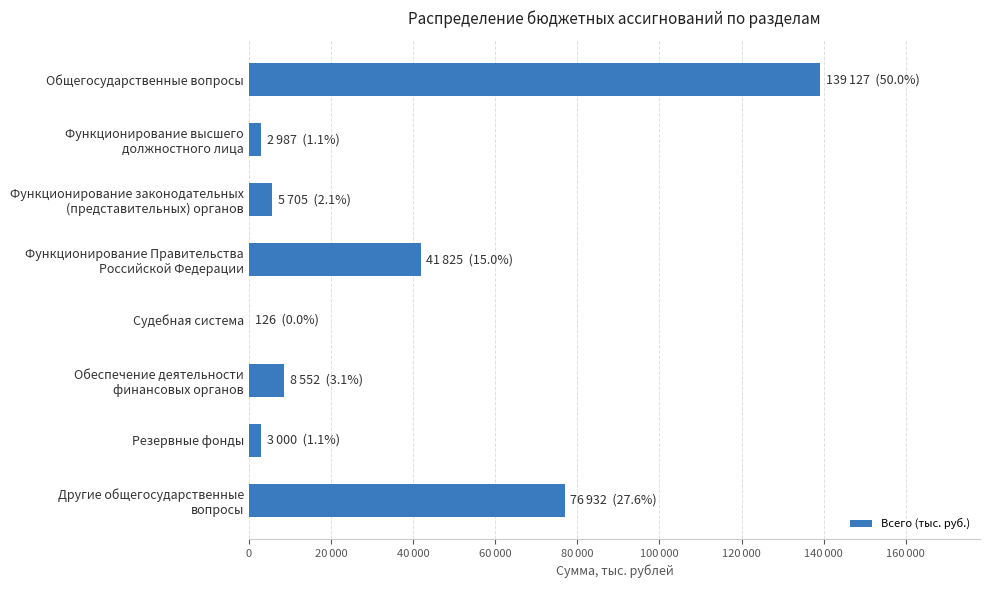

What is the smallest value displayed?

126